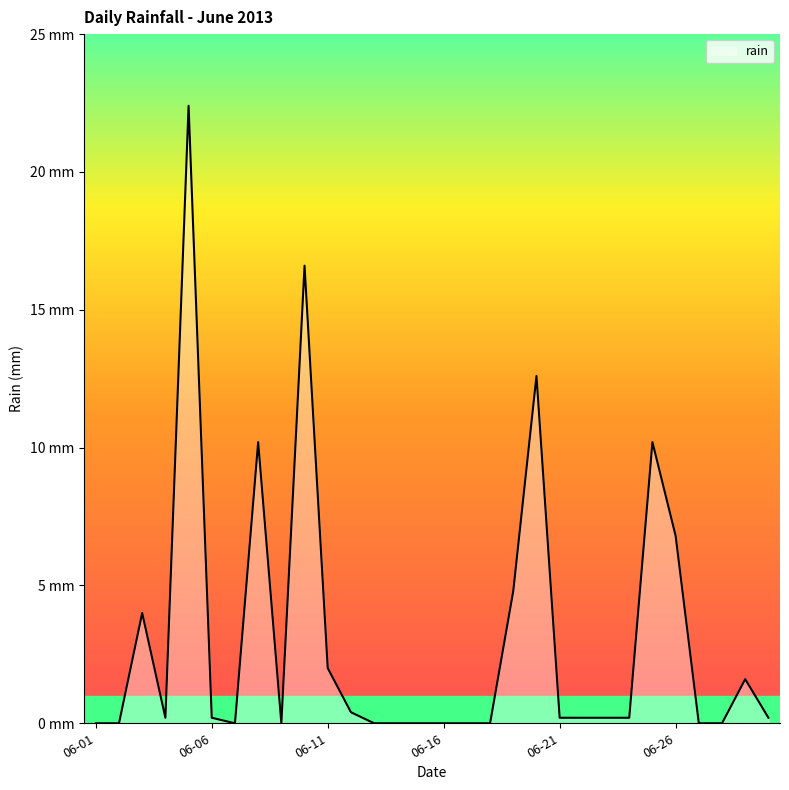

Is this an area chart (filled region under the line)?

Yes